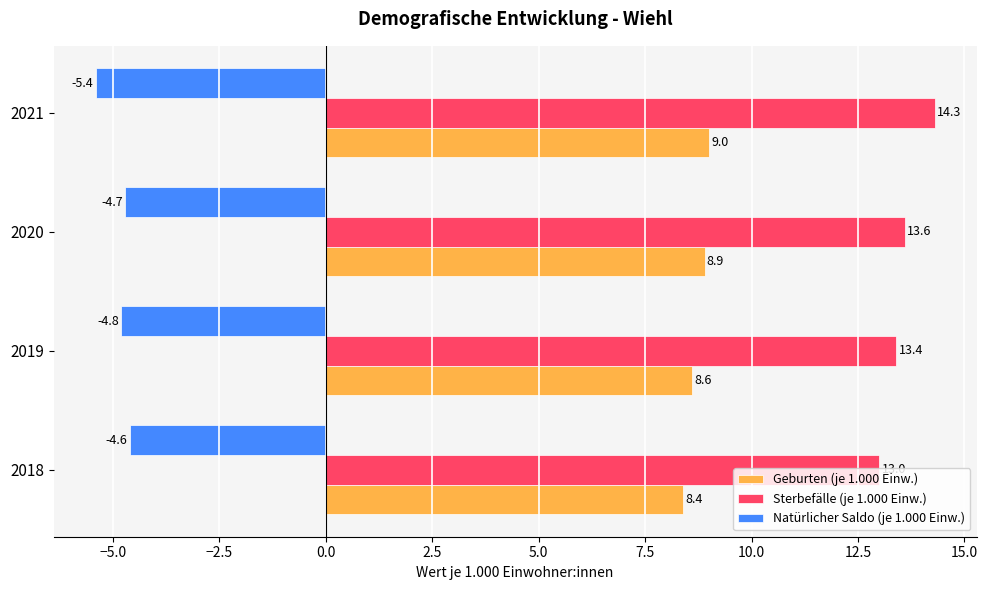

Where is Natürlicher Saldo (je 1.000 Einw.) nearest to the value -5?

2019